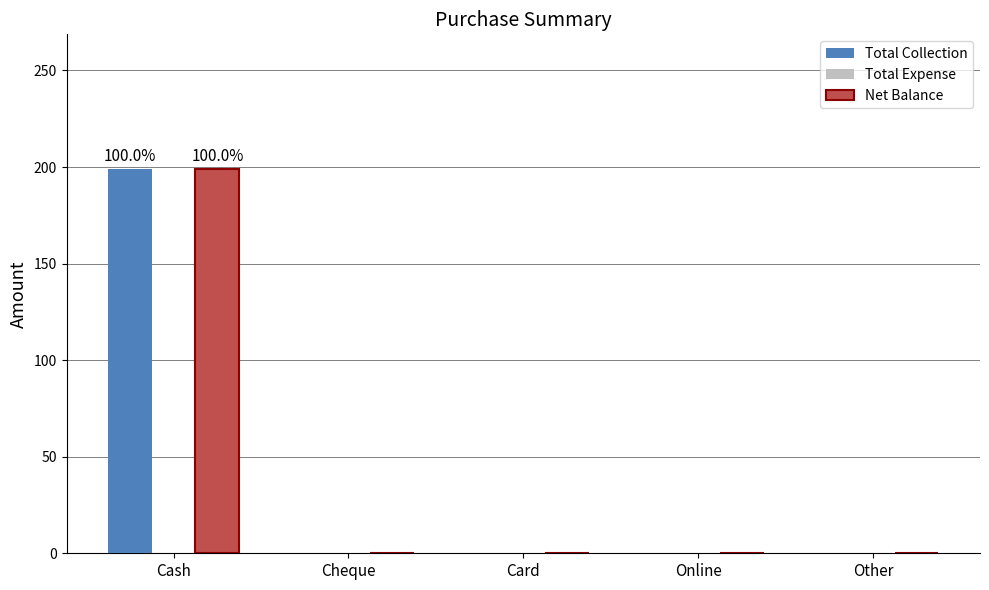

What is the sum of all Total Collection values?

199